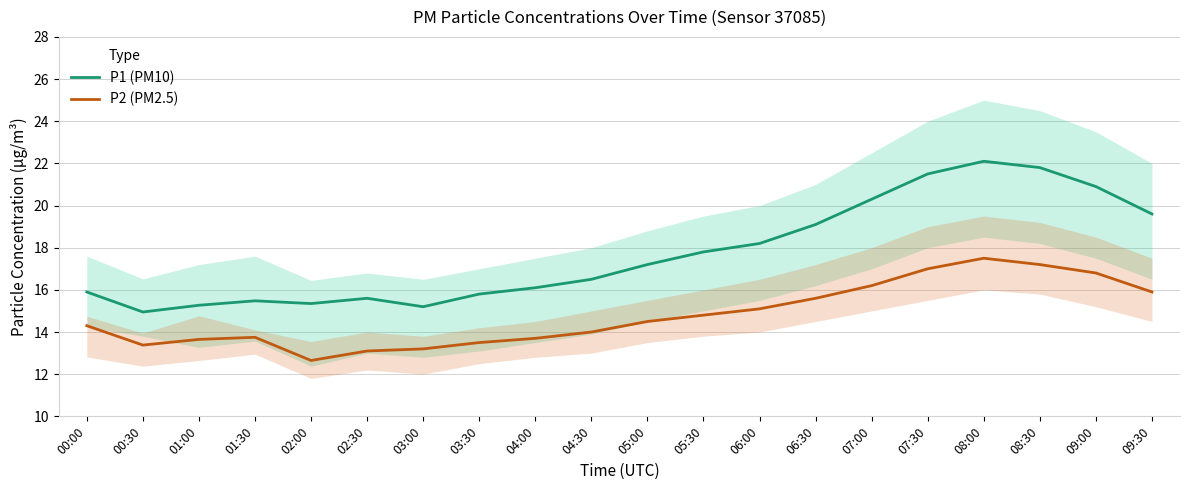

What is the difference between the P2 (PM2.5) values at 09:30 and 07:00?

0.3